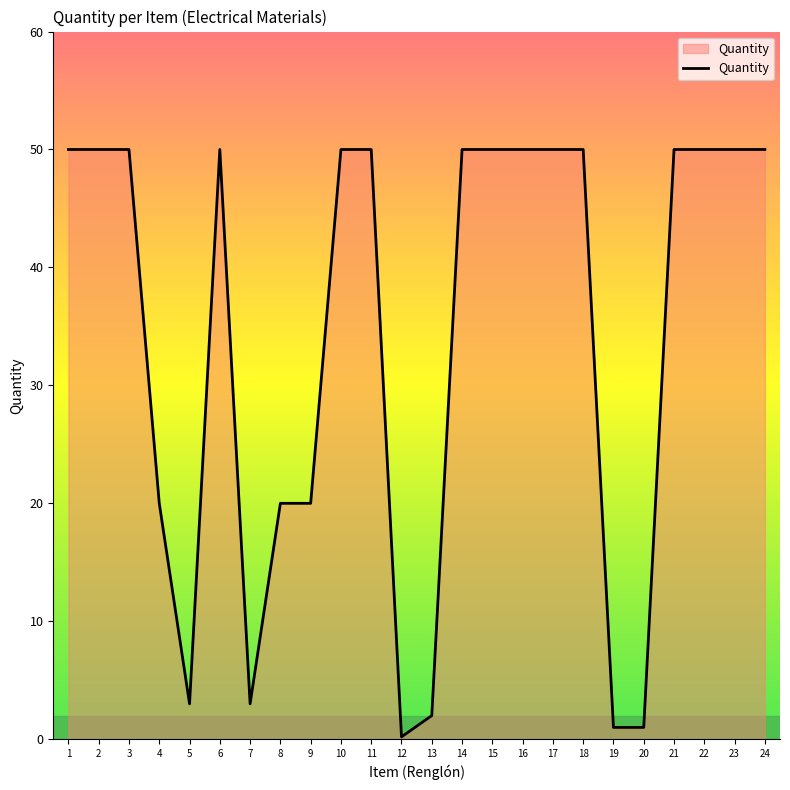

Is it true that the value at 17 is 33.0?

False